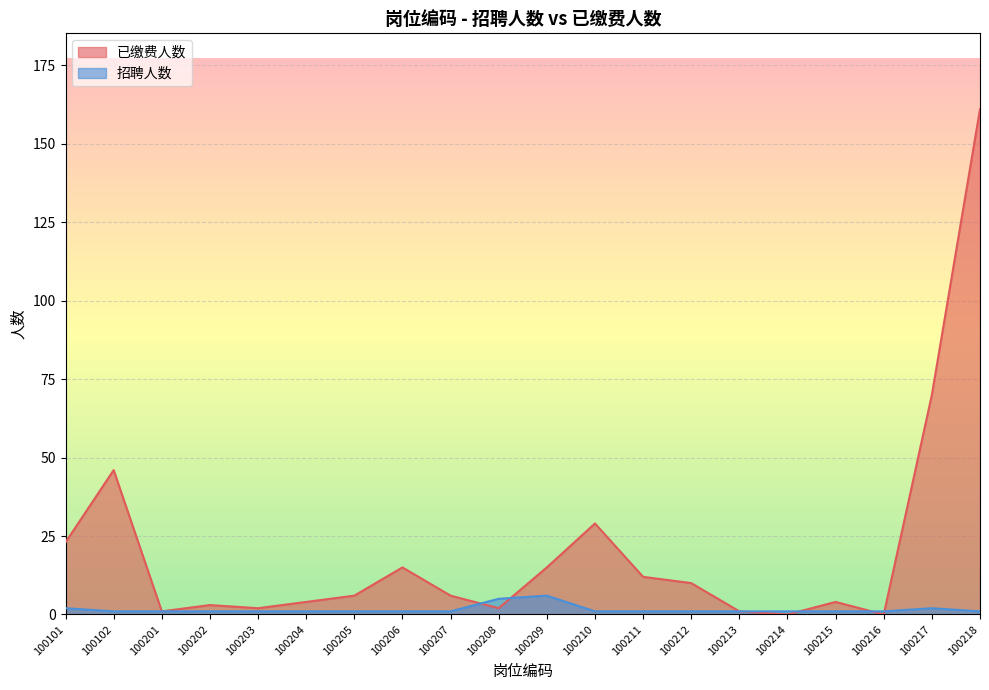

Where do 招聘人数 and 已缴费人数 first cross each other?

100207 and 100208